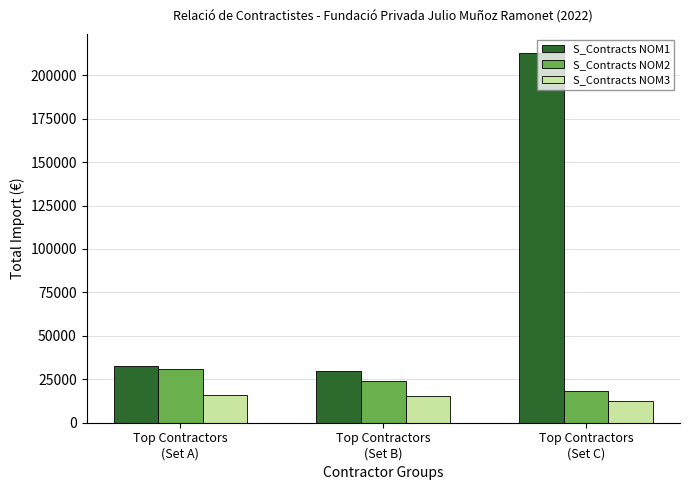

At which label is S_Contracts NOM1 closest to 121439?

Top Contractors
(Set A)